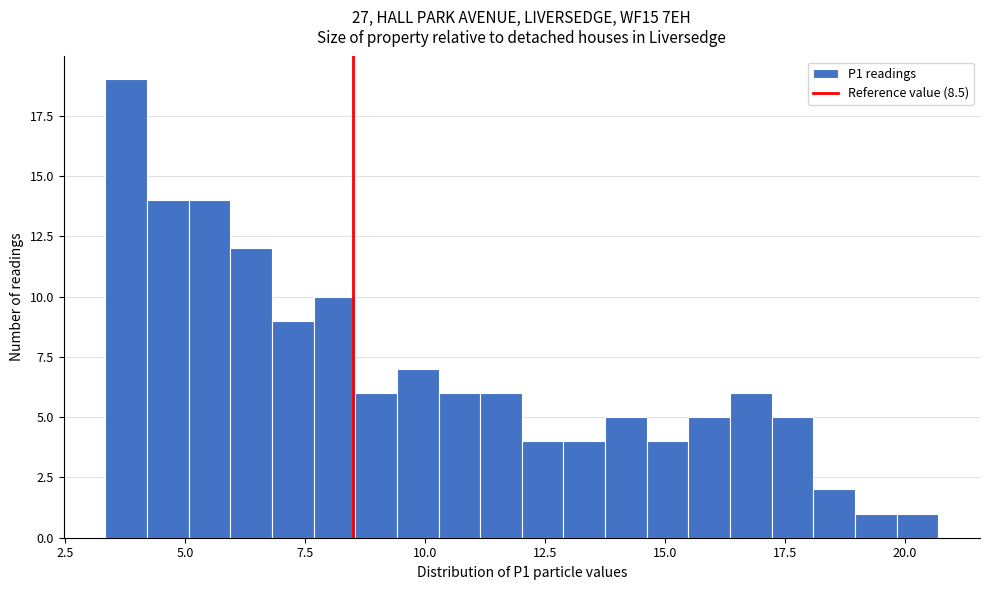

Read against the x-axis, roughly where is the centre of the tallest bar?

4.0